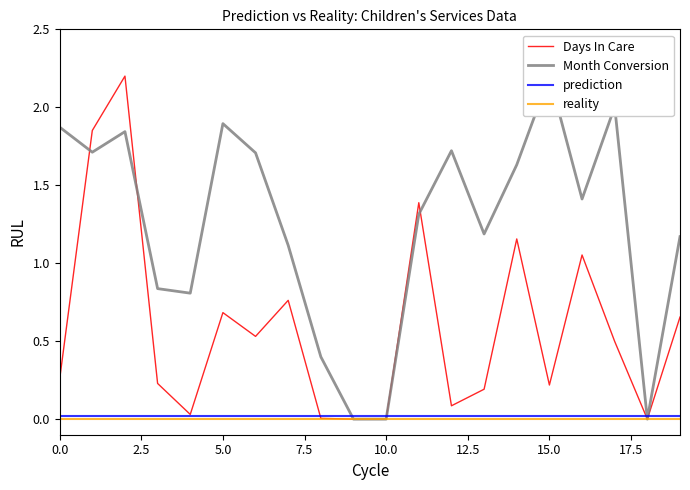

Is it true that Days In Care equals 0.7 at 5.0?

True